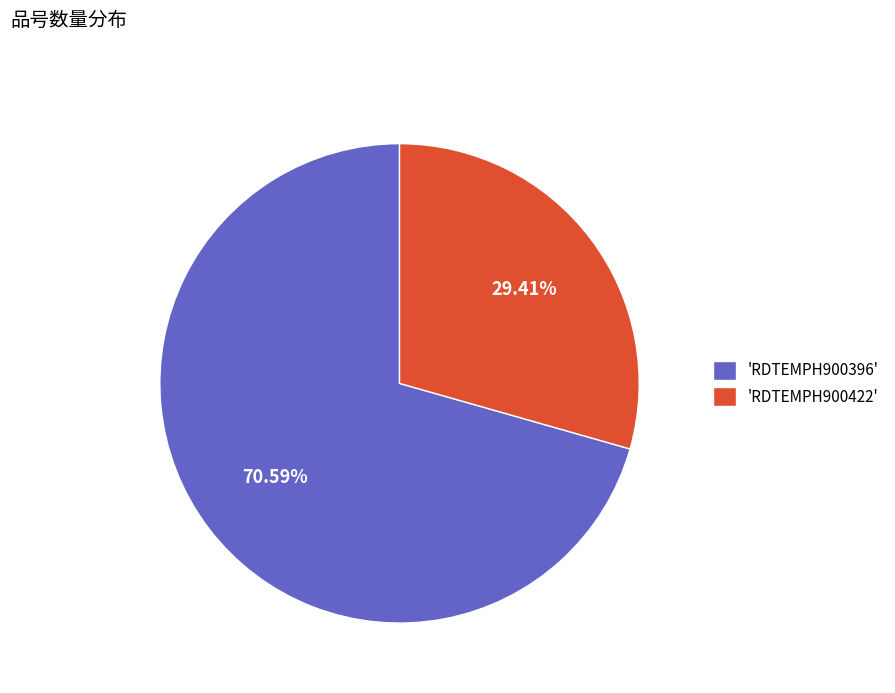

What is the largest slice in the pie chart?

'RDTEMPH900396'